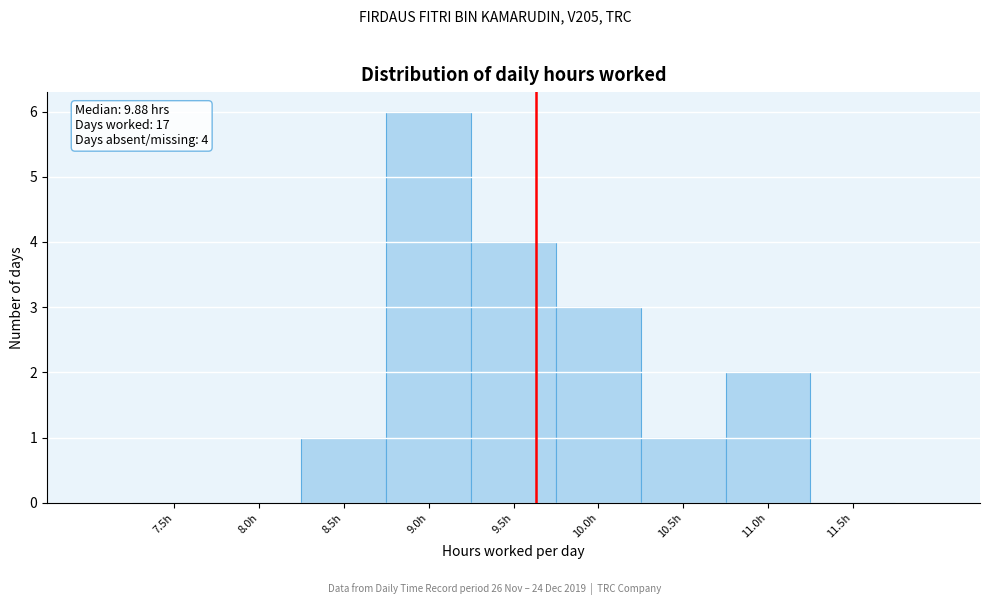

Reading right to left, extract all data points from this chart.

11.5h=0	11.0h=2	10.5h=1	10.0h=3	9.5h=4	9.0h=6	8.5h=1	8.0h=0	7.5h=0